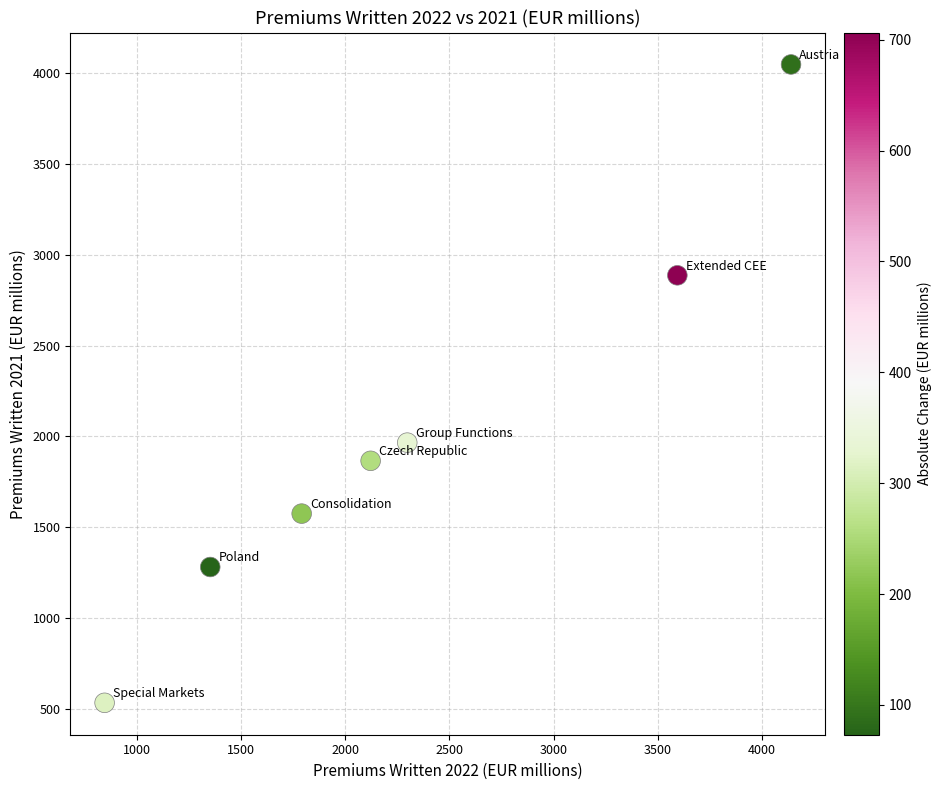

What Y value in the scatter plot is closest to 2290?

1965.0